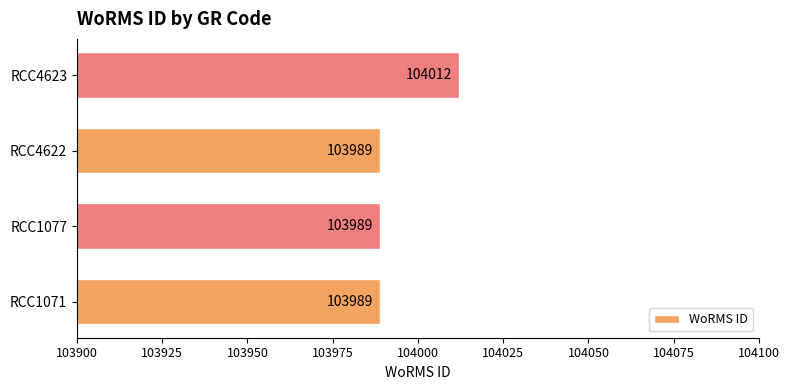

At which category does the chart reach its peak across all series?

RCC4623